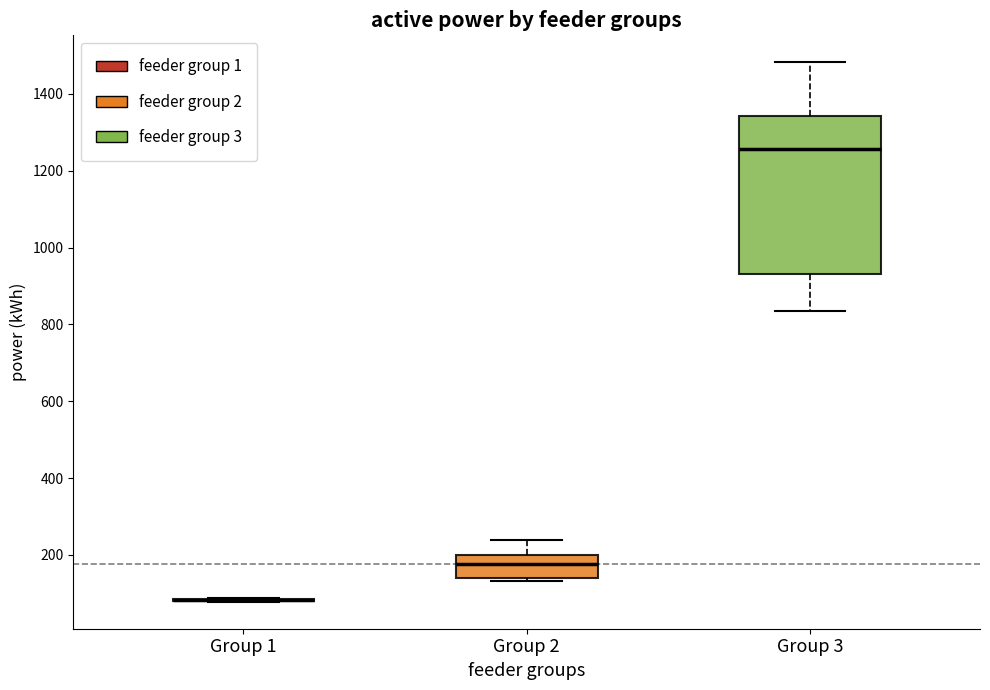

Reading left to right, read every box against the y-axis: the position of its median line, the range the box covers, and the ends of its whiskers. The values are not printed on the chart, so give them approximately, as read against the axis.

Group 1: box collapsed to a line at 80, whiskers 80 to 80
Group 2: median 180, box 140 to 200, whiskers 140 (just below the box's lower edge) to 240
Group 3: median 1260, box 940 to 1340, whiskers 840 to 1480